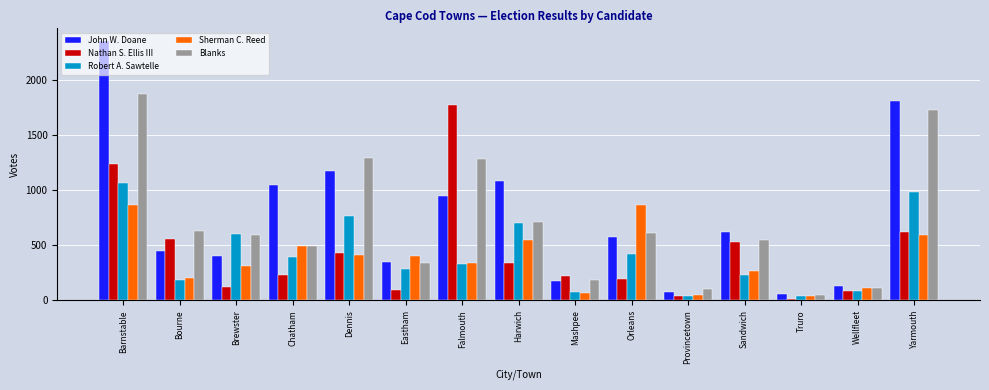

How many bars are there in total?

75